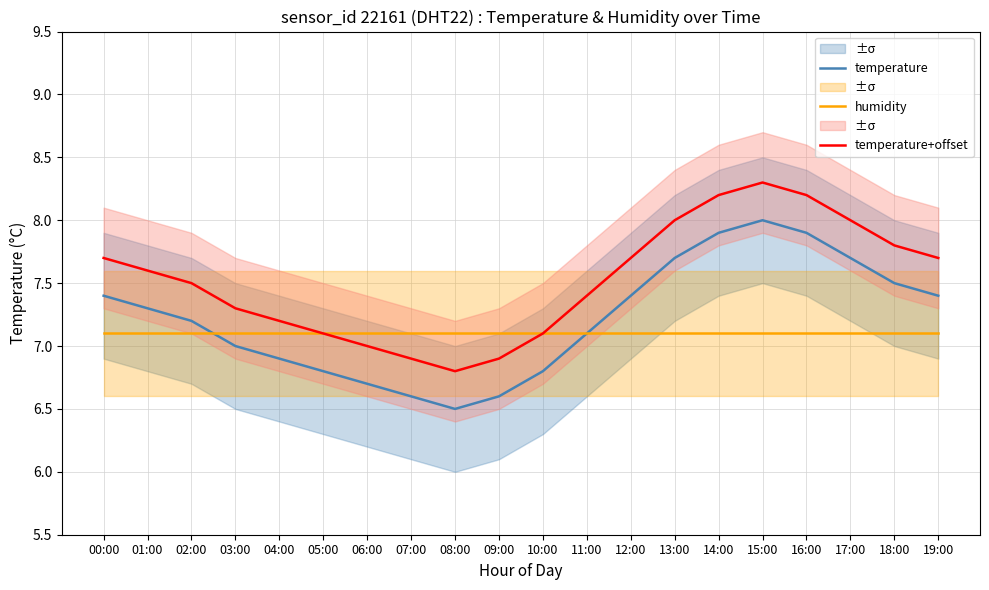

Reading right to left, extract all data points from this chart.

temperature: 7.4	7.5	7.7	7.9	8.0	7.9	7.7	7.4	7.1	6.8	6.6	6.5	6.6	6.7	6.8	6.9	7.0	7.2	7.3	7.4
humidity: 7.1	7.1	7.1	7.1	7.1	7.1	7.1	7.1	7.1	7.1	7.1	7.1	7.1	7.1	7.1	7.1	7.1	7.1	7.1	7.1
temperature+offset: 7.7	7.8	8.0	8.2	8.3	8.2	8.0	7.7	7.4	7.1	6.9	6.8	6.9	7.0	7.1	7.2	7.3	7.5	7.6	7.7